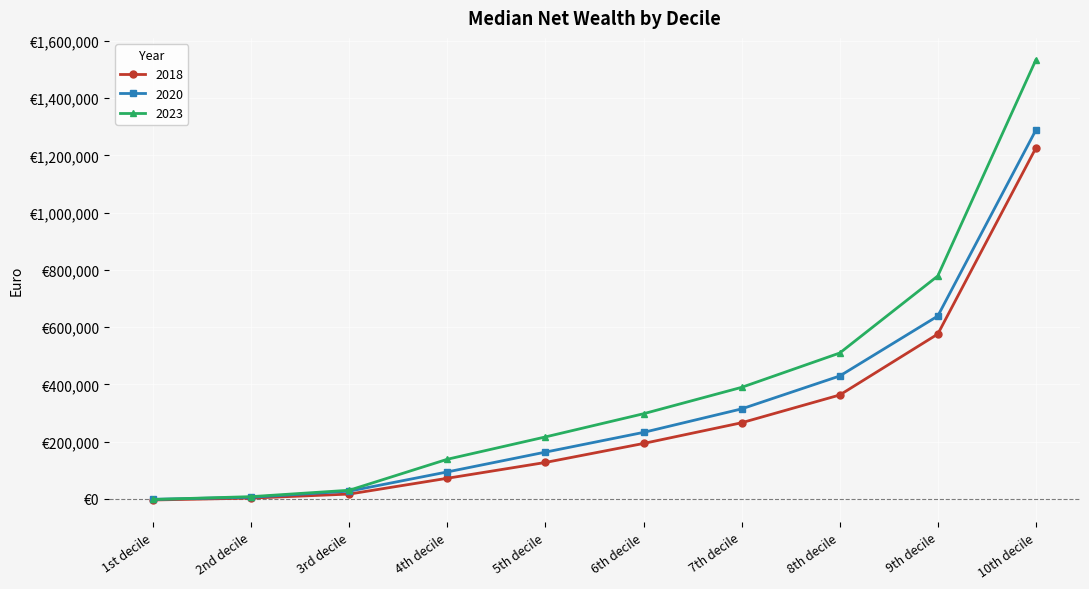

What is the total value across all series at 10th decile?

4047166